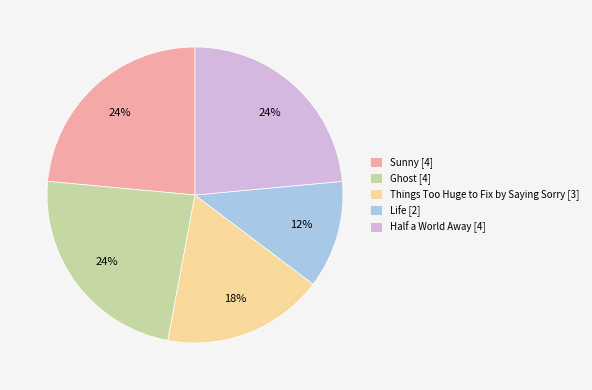

To the nearest percent, what is the difference between the Half a World Away and Things Too Huge to Fix by Saying Sorry slice percentages?

6%